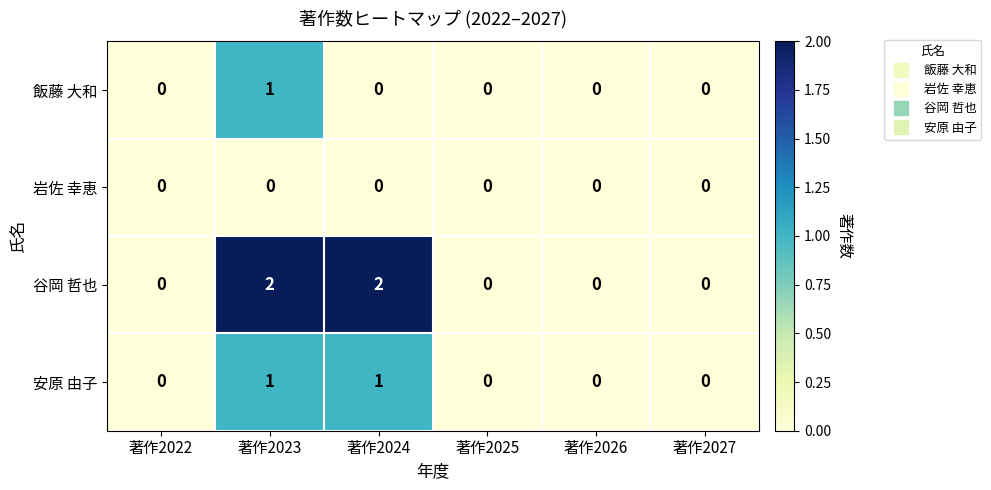

True or false: 飯藤 大和 has a value of 0 at 著作2022.

True